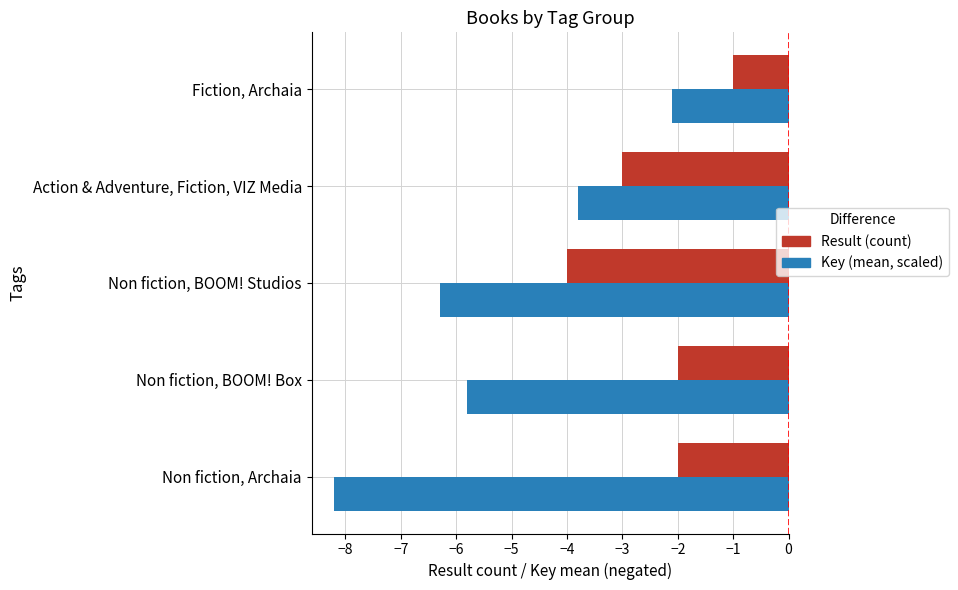

List the series in order of their peak value, highest first.

Result (count), Key (mean, scaled)